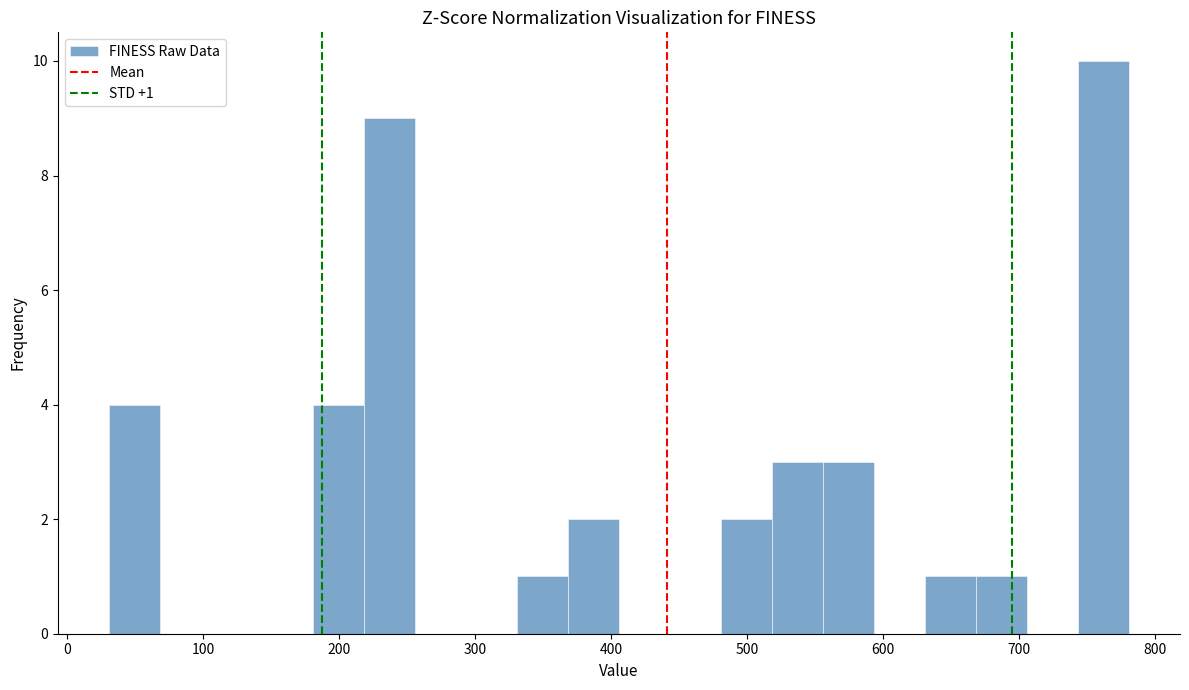

Around what value on the x-axis is the tallest bar? Give the approximate position of its centre, as read against the axis.

760